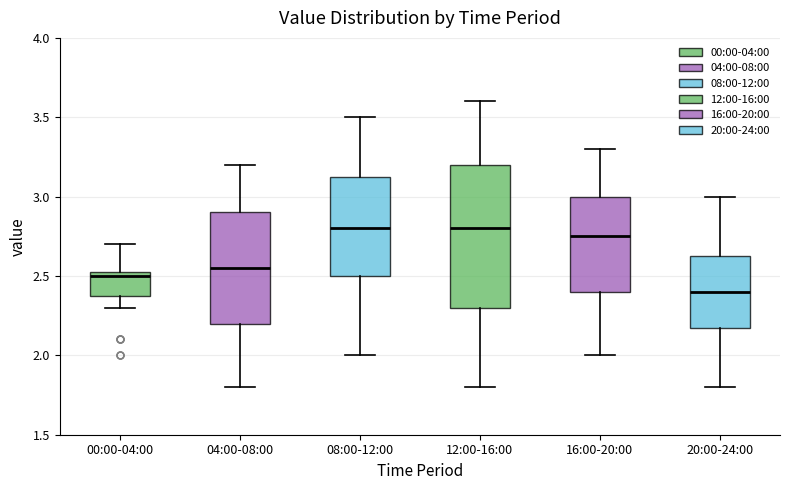

Which box is the tallest, from its lower edge to its upper edge?

12:00-16:00